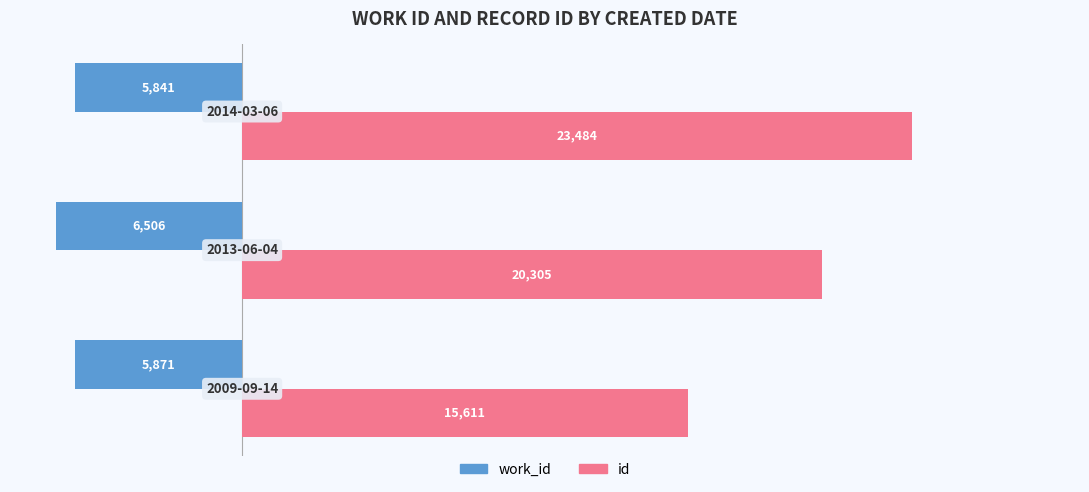

Which series has the widest spread of values?

id